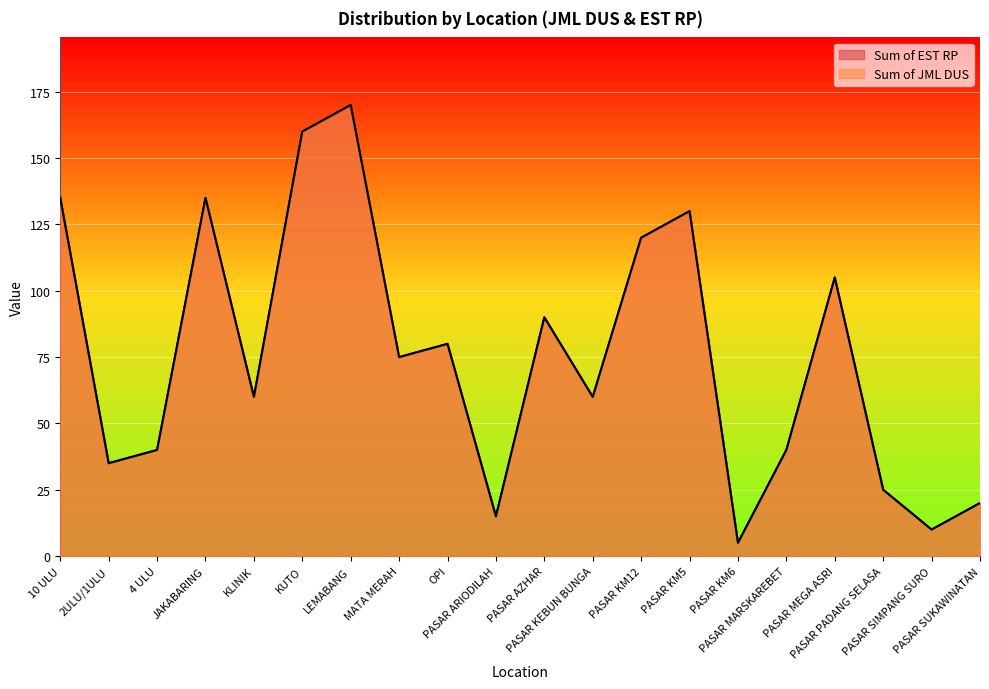

How many data points in Sum of EST RP are above 75?

9